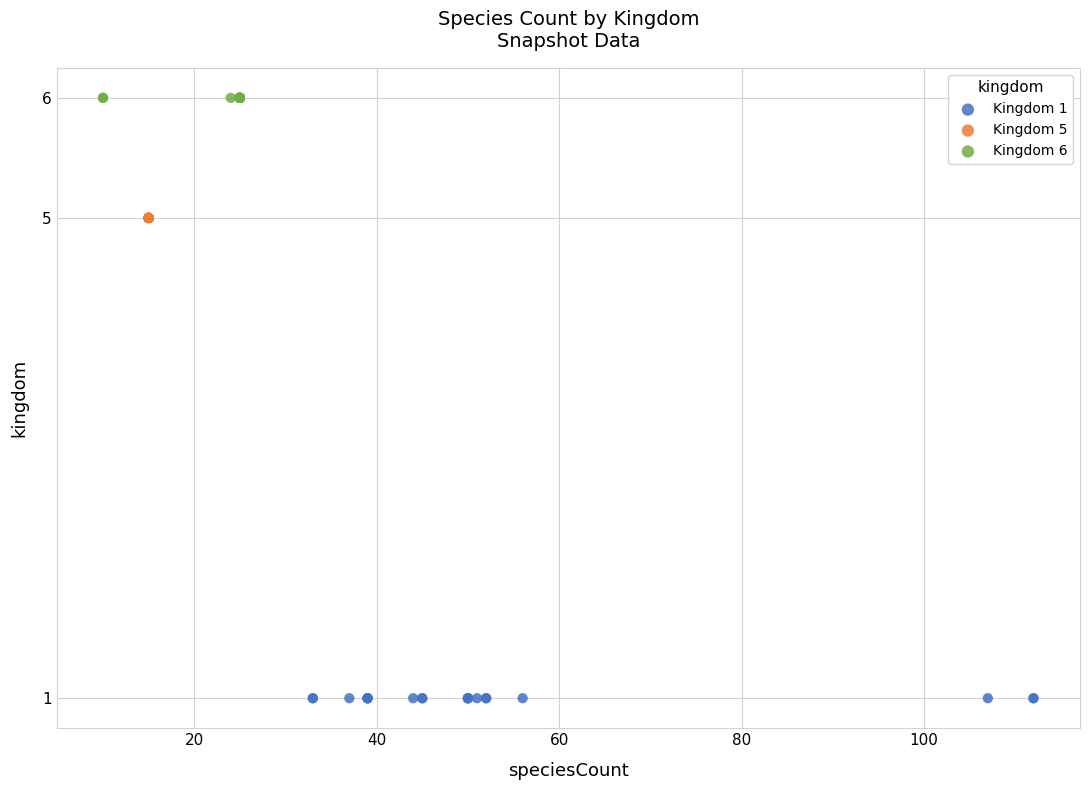

Which series contains the highest Y value?

Kingdom 6